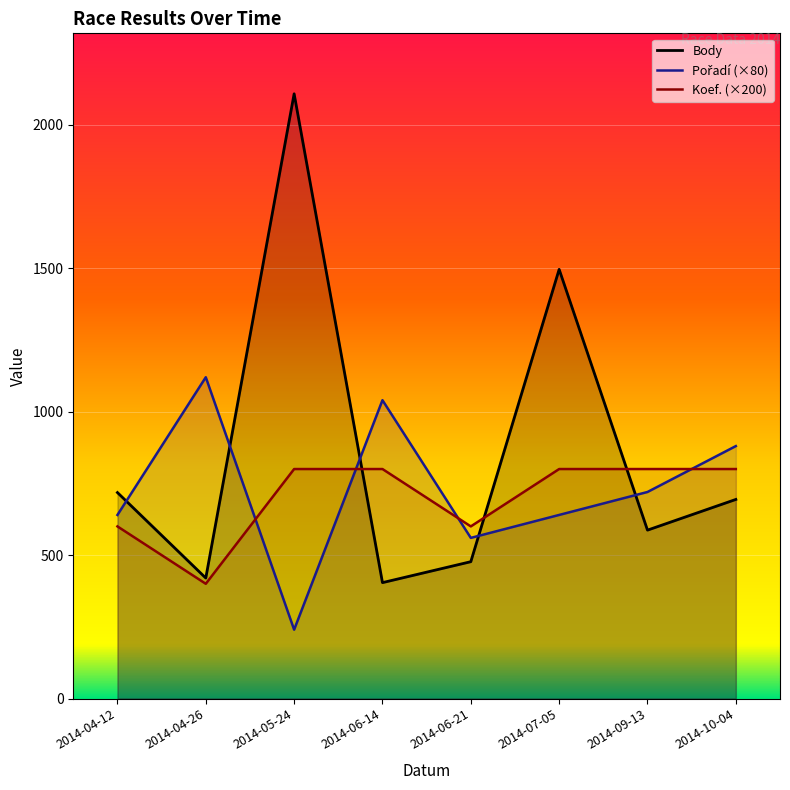

What is the label of the 8th point from the left?

2014-10-04